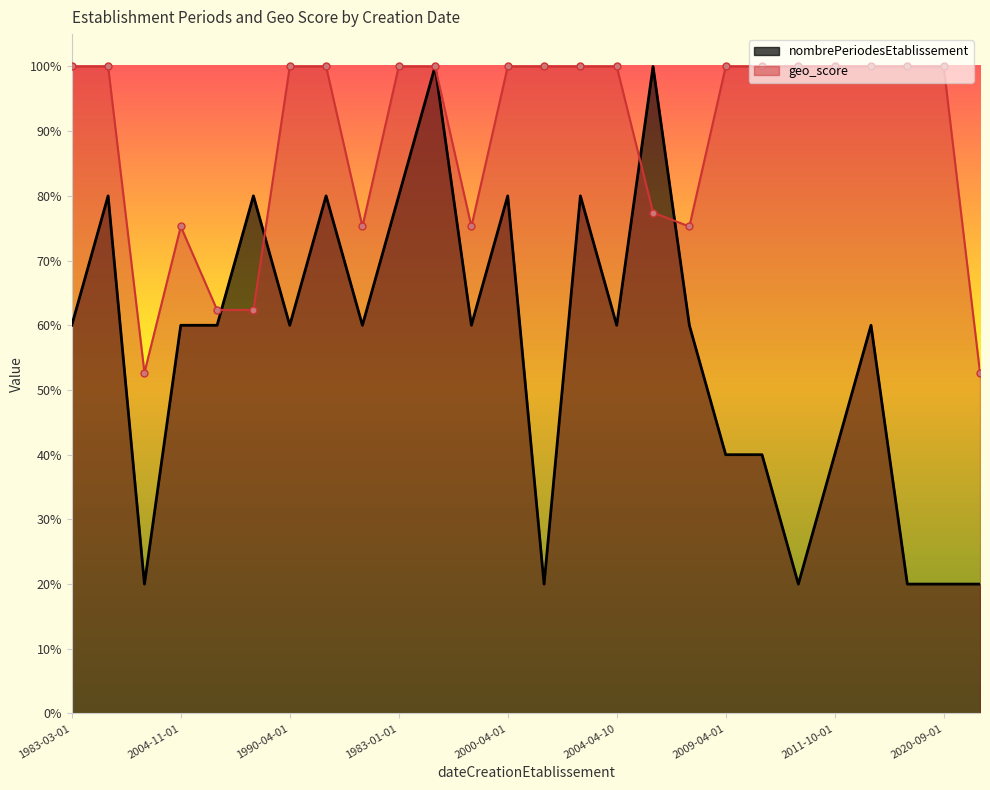

At which category does geo_score reach its first local peak?

2004-11-01